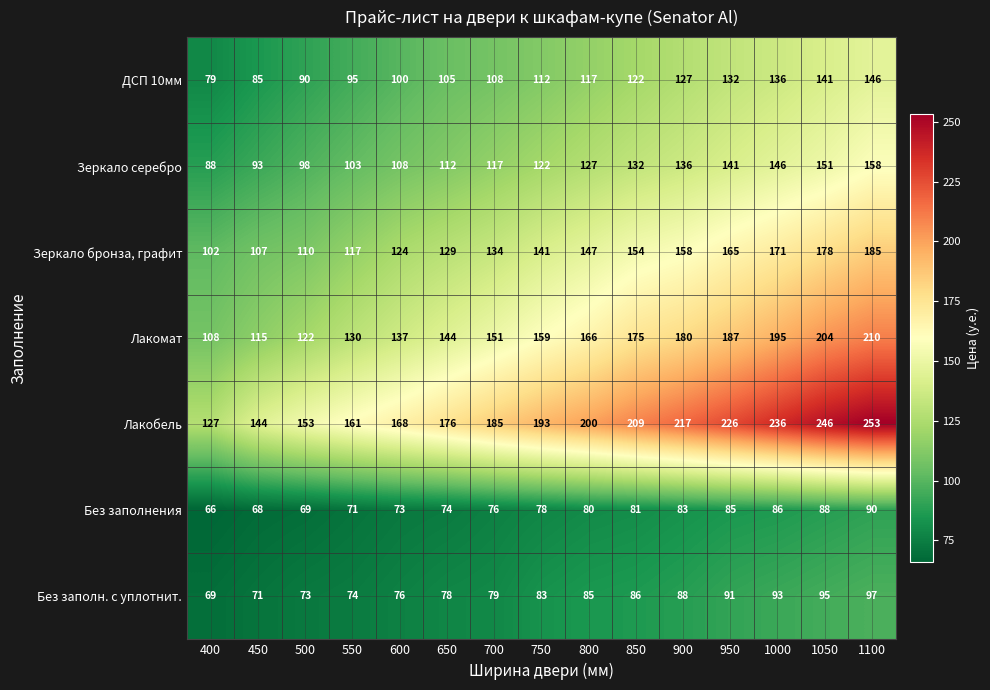

What is the difference between the Лакомат values at 700 and 1050?

53